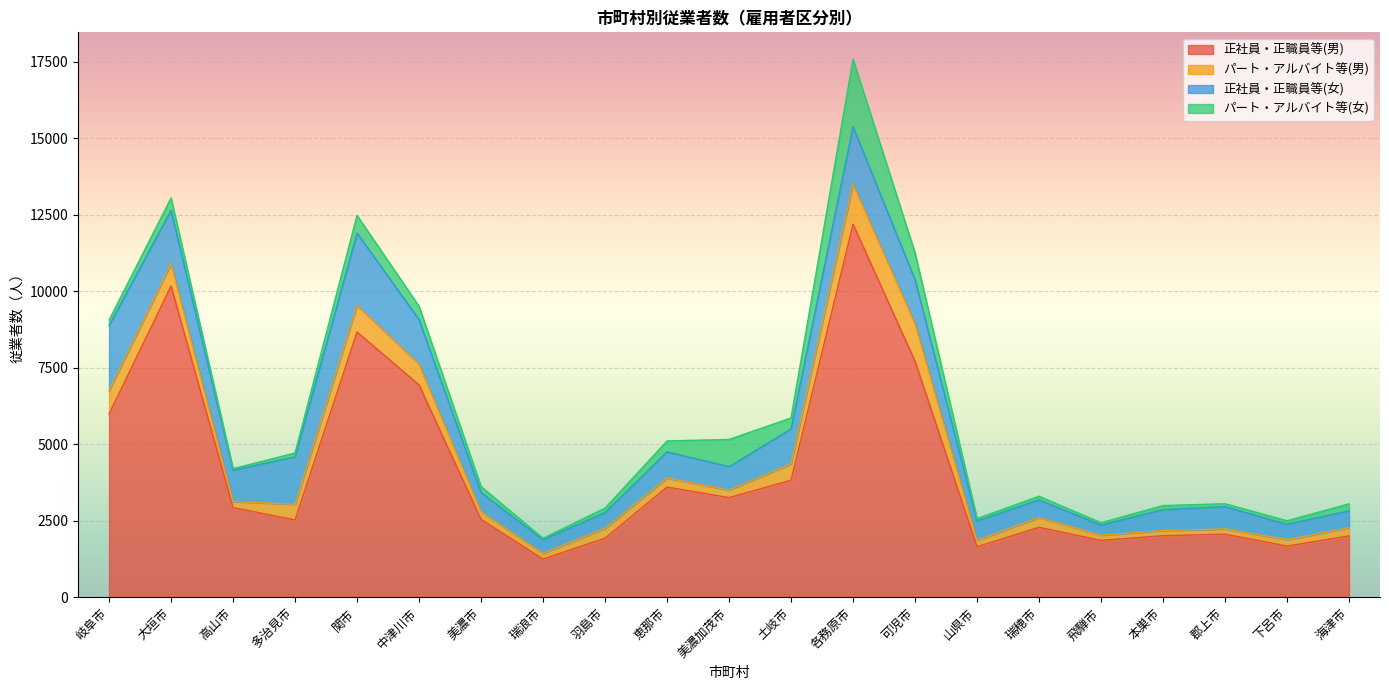

What is the spread (max minus min) of values at 美濃市?

2349